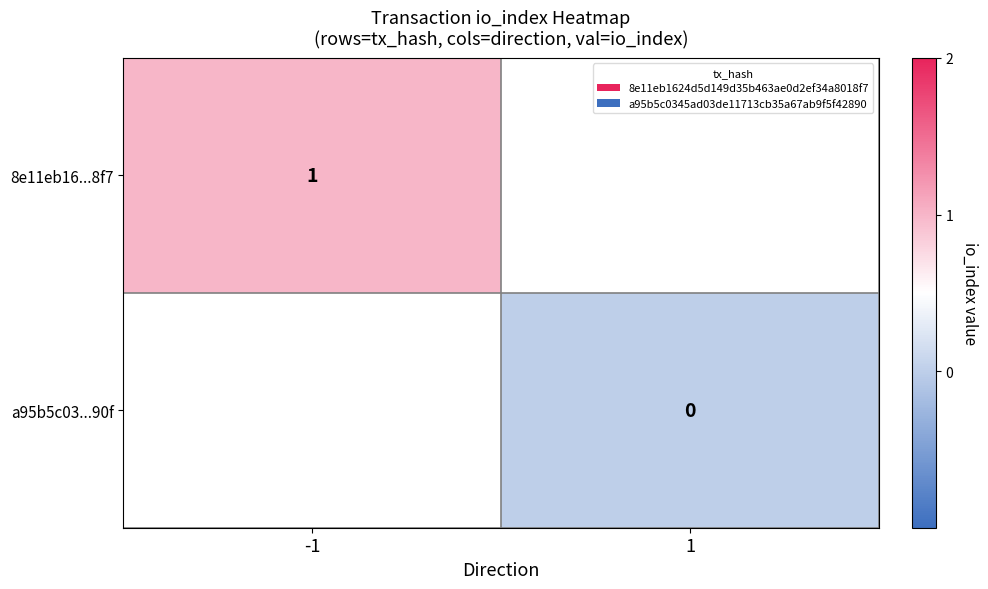

True or false: 8e11eb16...8f7 has a value of 1 at -1.

True